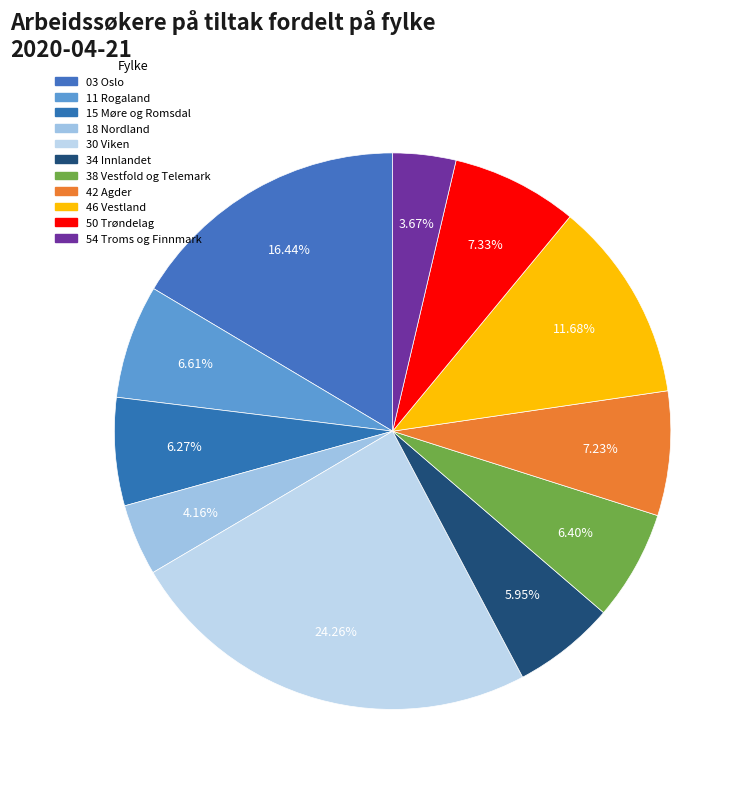

Is 50 Trøndelag the majority of the pie?

No